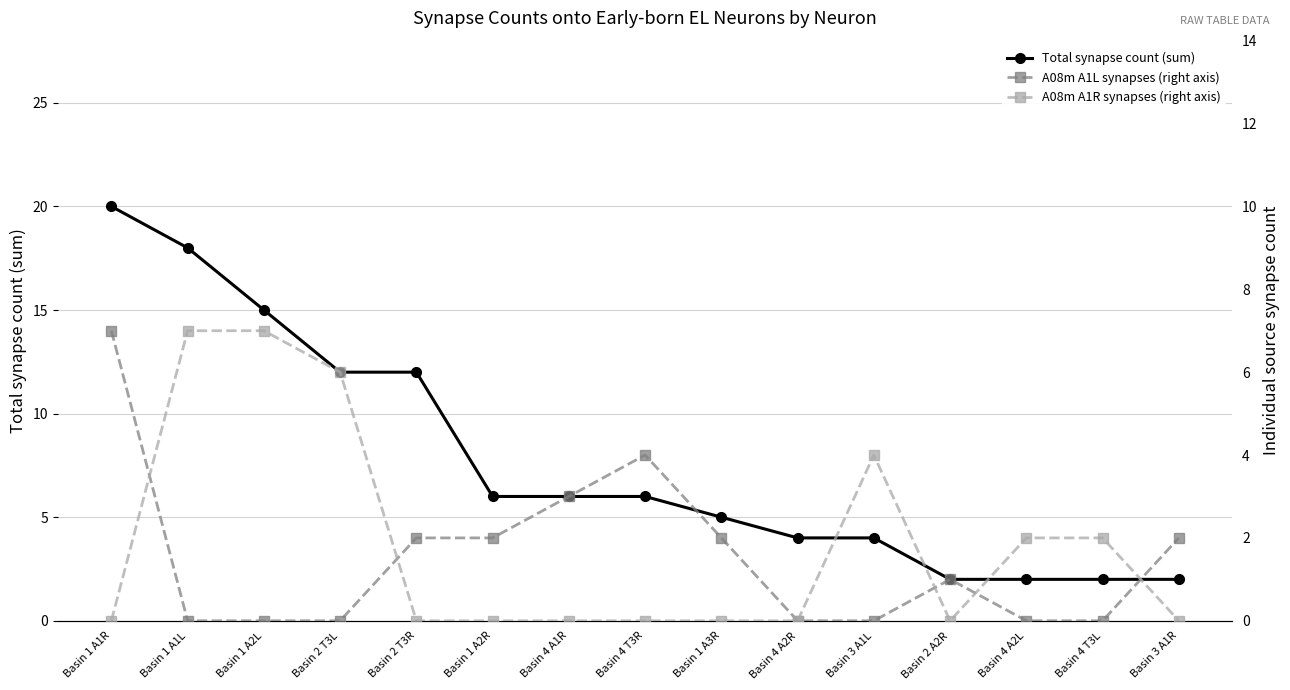

Which series changed the most between Basin 1 A1L and Basin 4 A1R?

Total synapse count (sum)